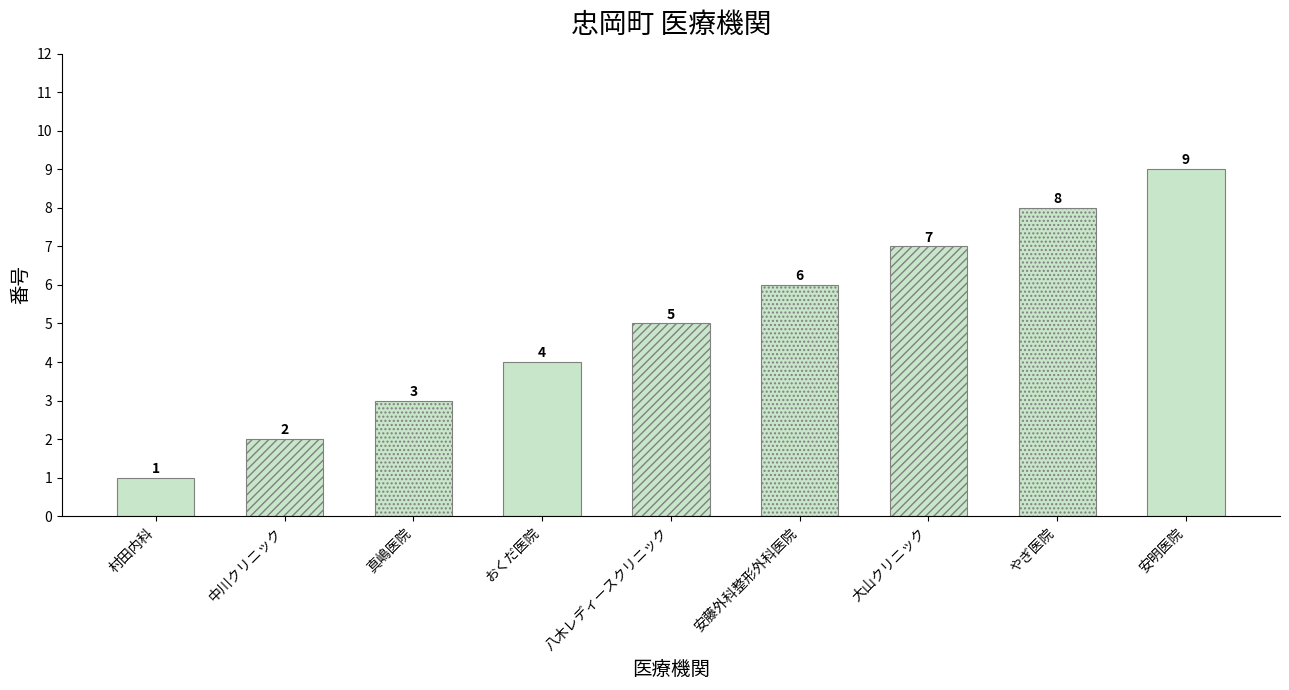

What is the difference between the maximum and minimum values?

8